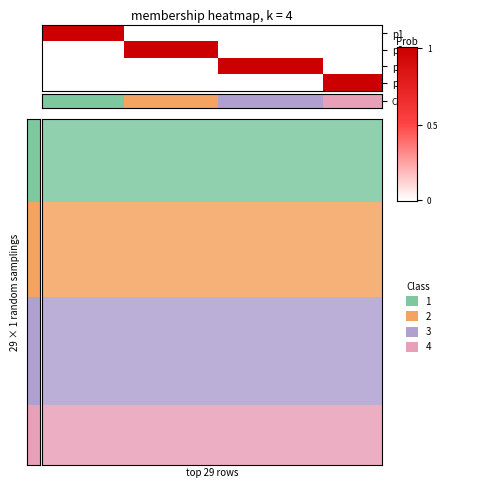

List the series in order of their peak value, highest first.

p1, p2, p3, p4